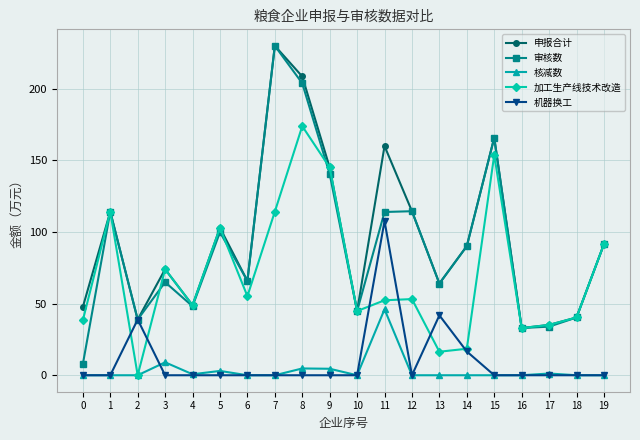

Which series has the widest spread of values?

审核数